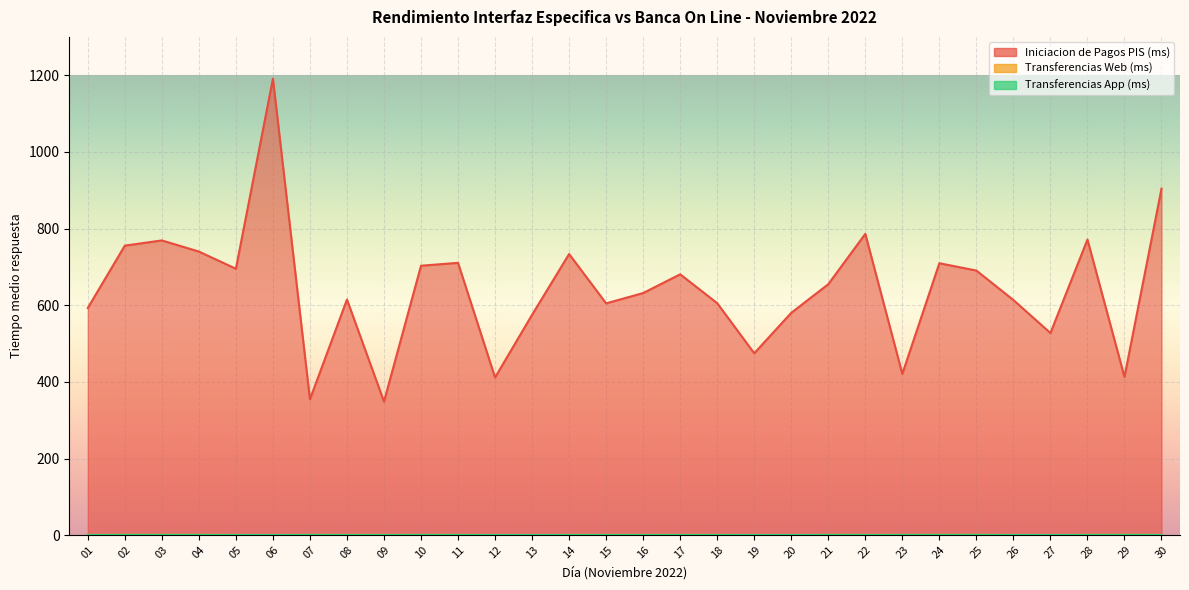

Which category has the highest value in the Iniciacion de Pagos PIS (ms) series?

06